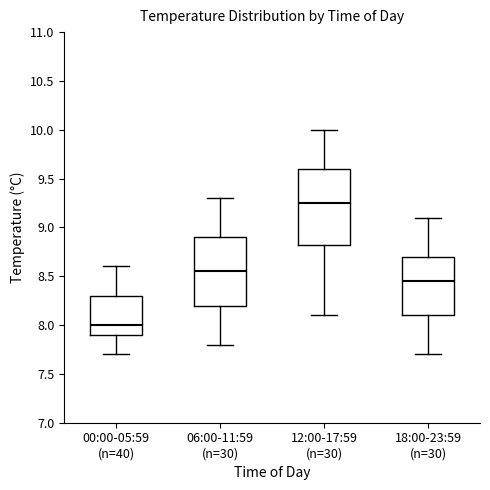

Which box is the tallest, from its lower edge to its upper edge?

12:00-17:59 (n=30)